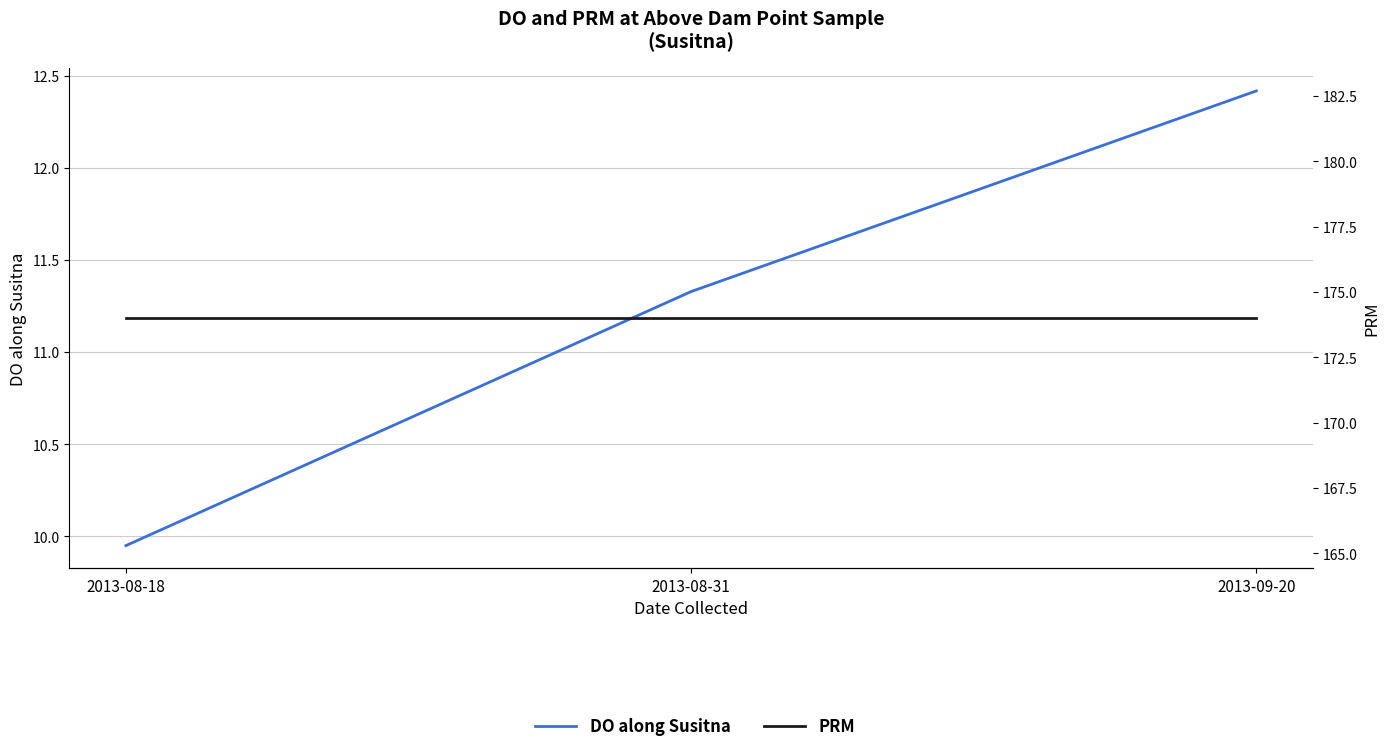

What is the maximum value shown in the chart?

174.0